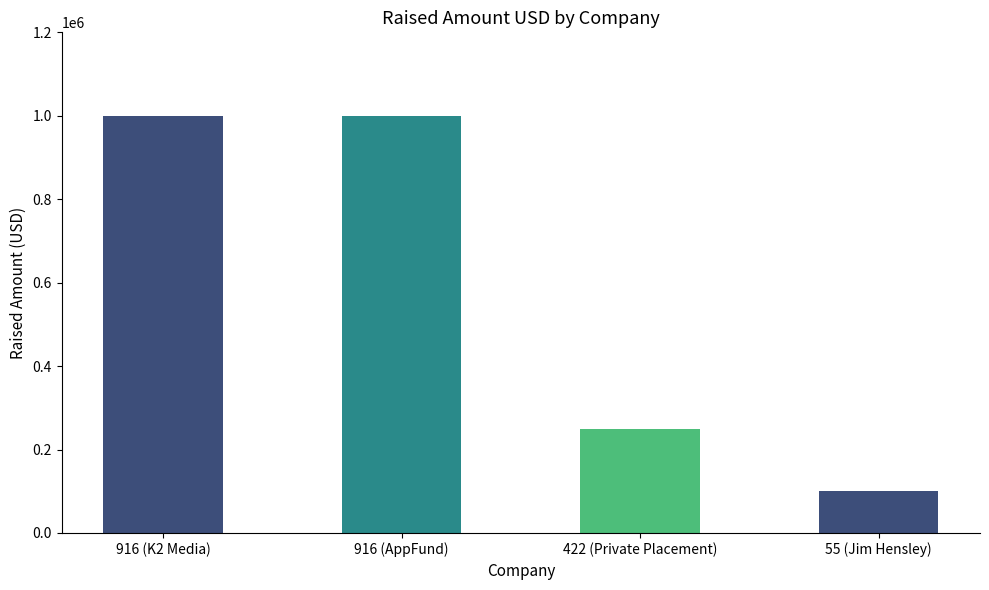

How many bars are there in total?

4